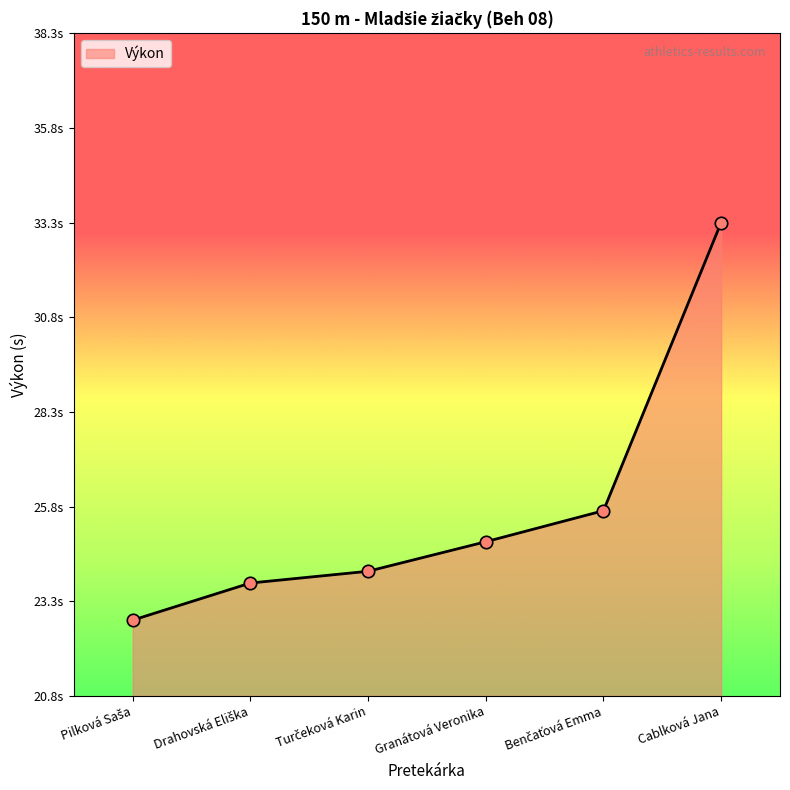

What is the change in value from Pilková Saša to Cablková Jana?

+10.5